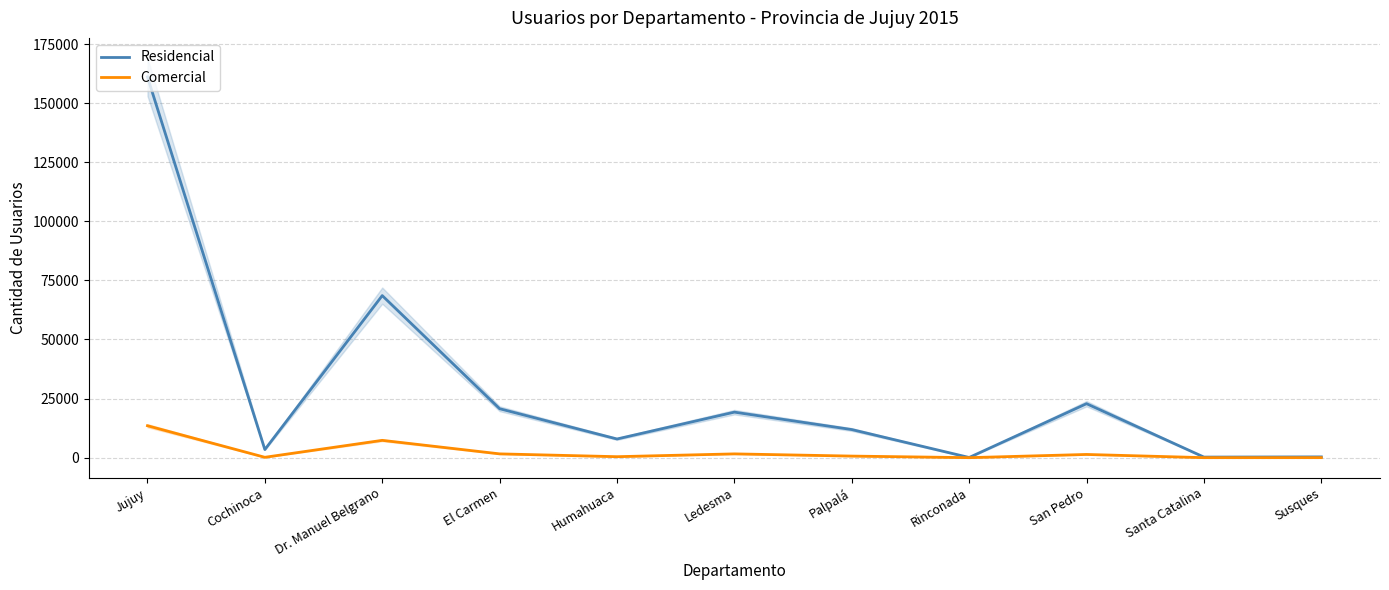

True or false: Comercial and Residencial intersect in this chart.

False